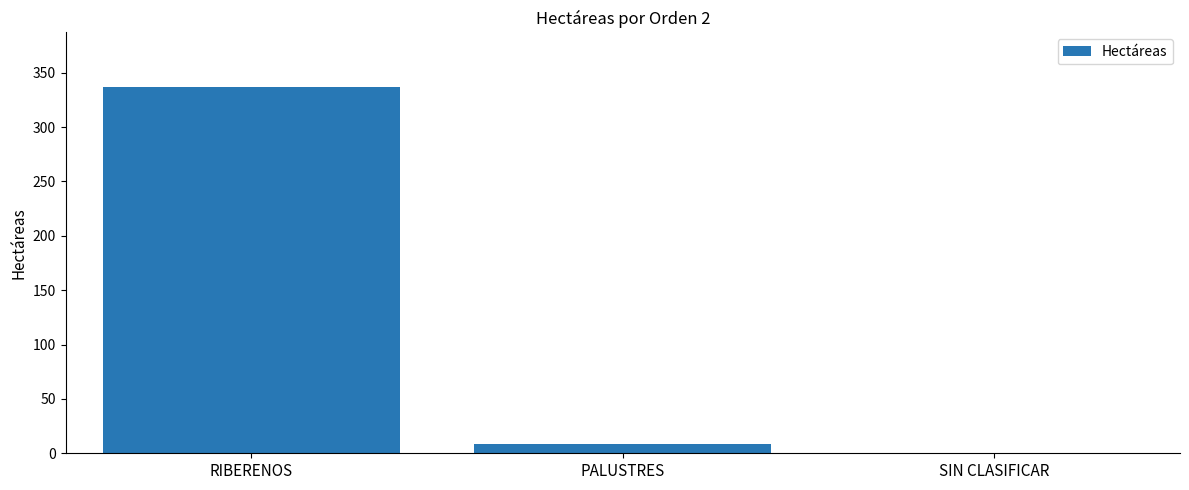

What is the sum of all values?

345.5